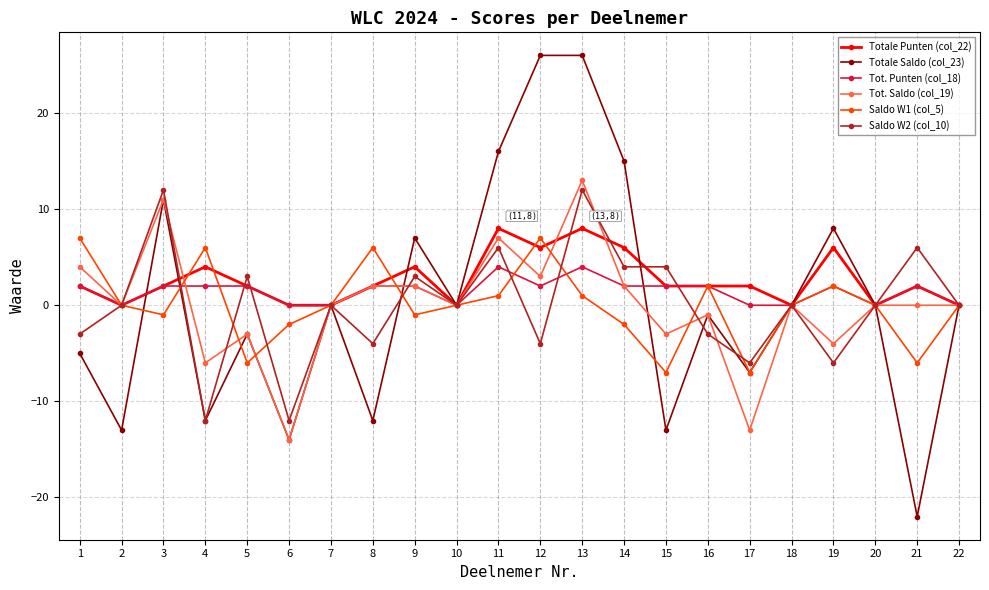

At which category is the sum across all series the highest?

13